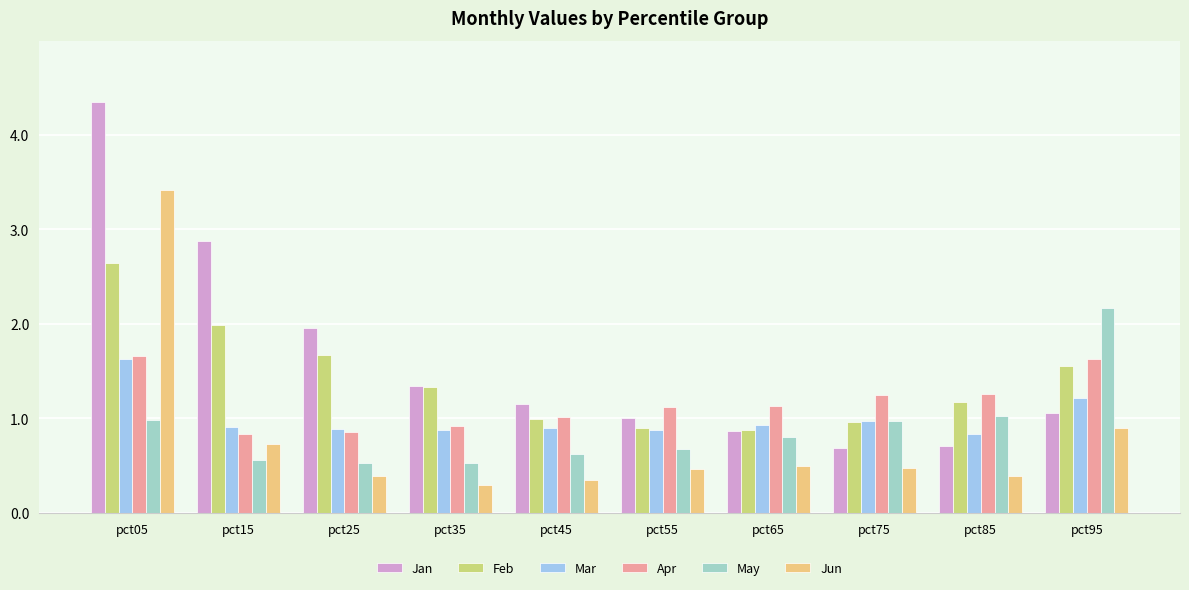

At how many categories does at least one series exceed 0?

10